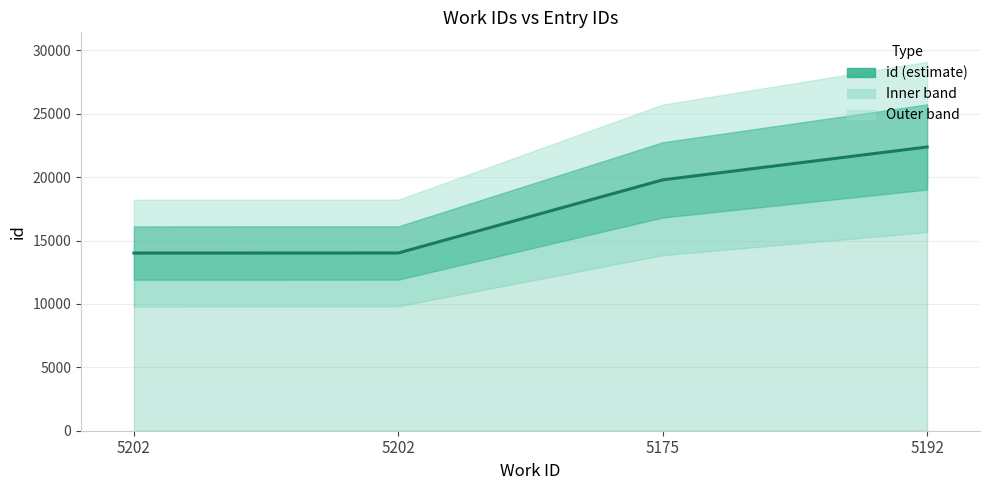

How many data points does each series have?

4